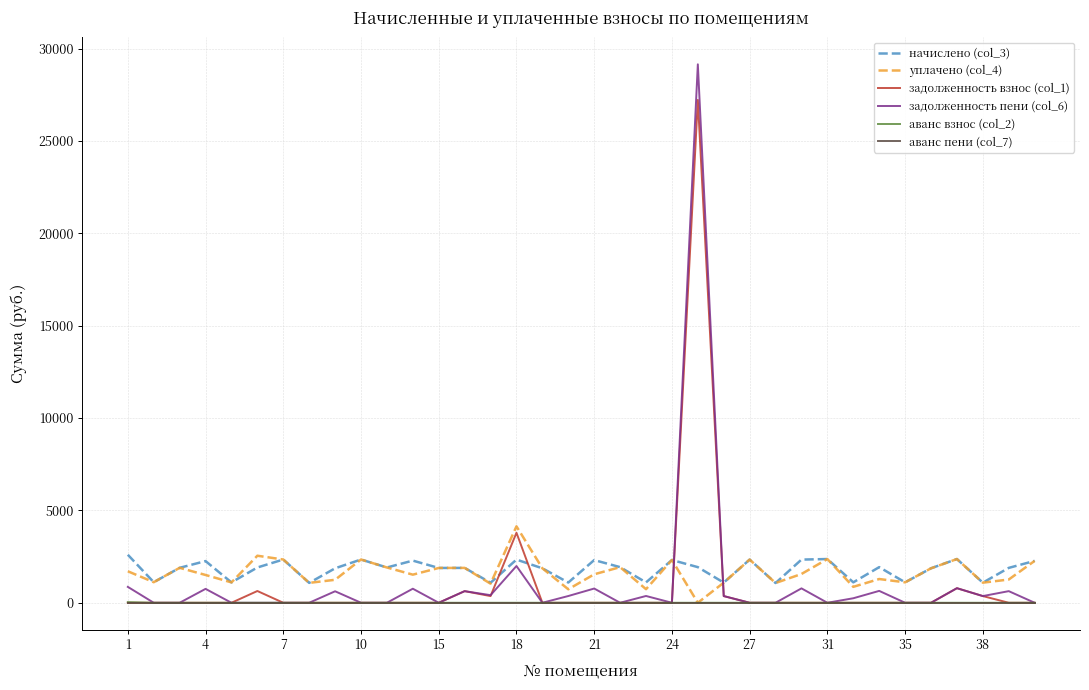

Which series has the largest range (max minus min)?

задолженность пени (col_6)